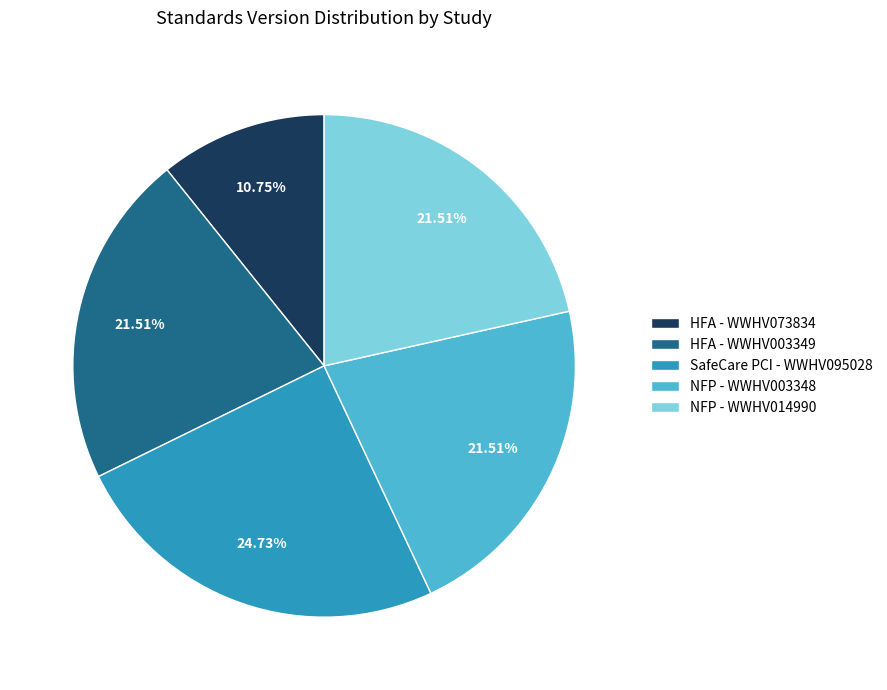

Is there a majority slice in this chart?

No